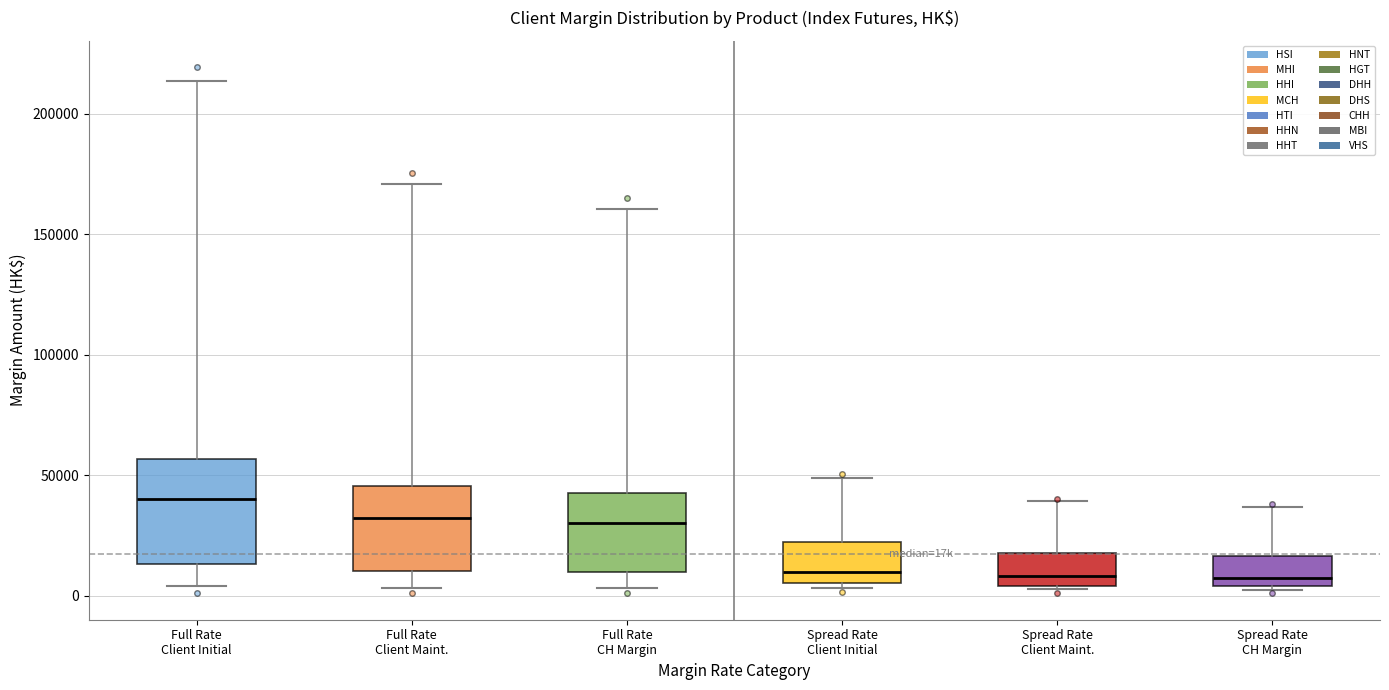

Where does the lower whisker of the box for Full Rate Client Initial end on the y-axis? The values are not printed on the chart, so give them approximately, as read against the axis.

5000